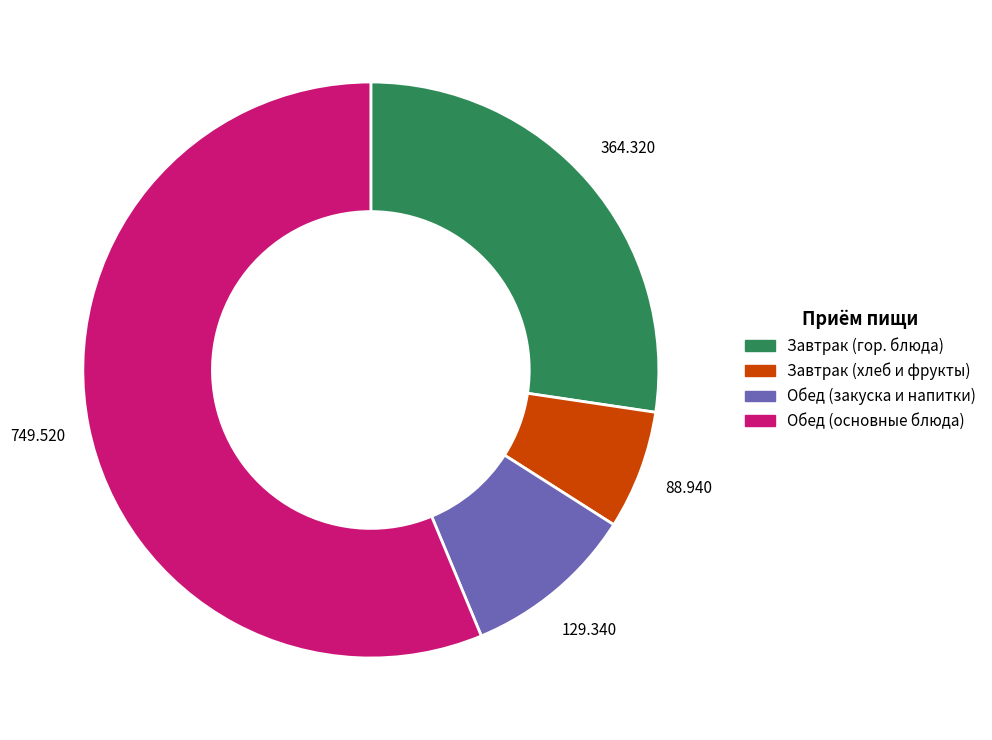

Is there any slice that represents more than half of the pie?

Yes